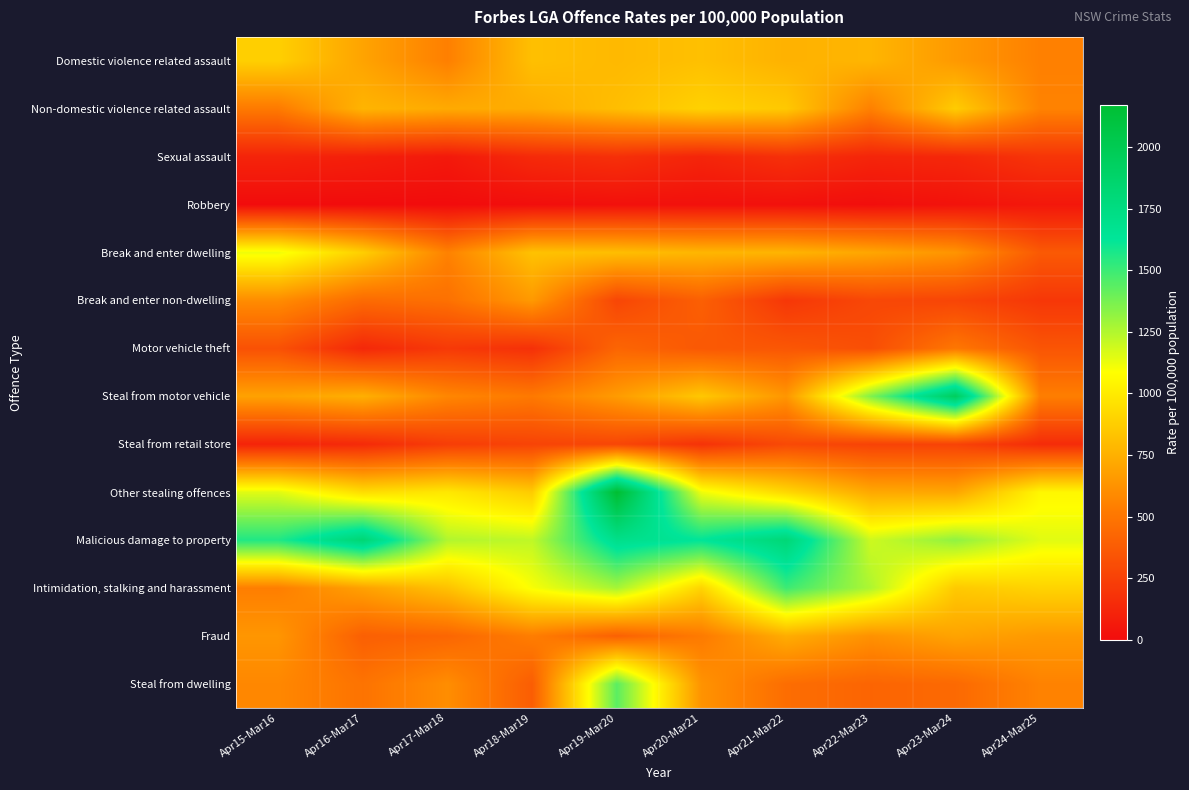

Which series has the widest spread of values?

Other stealing offences